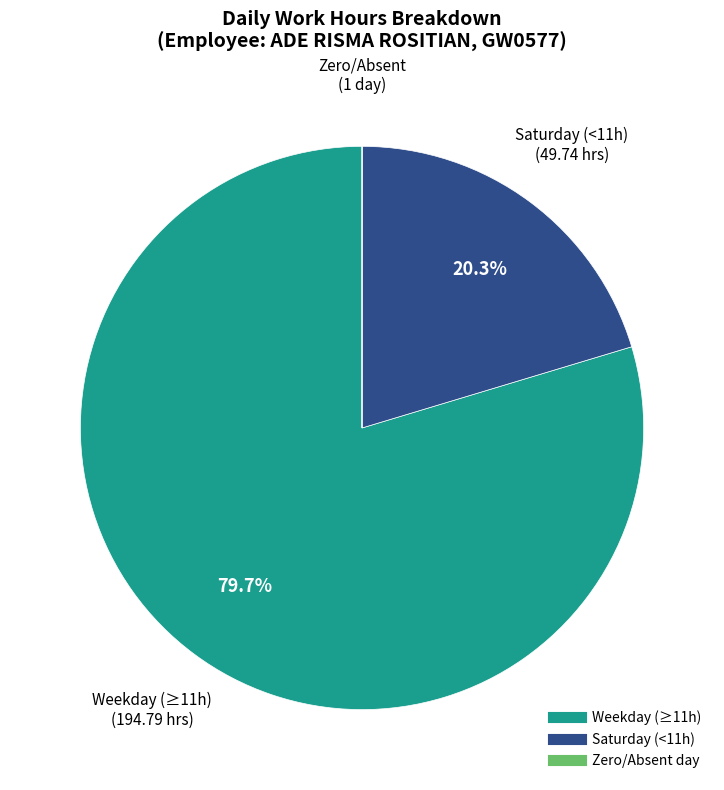

Is there any slice that represents more than half of the pie?

Yes